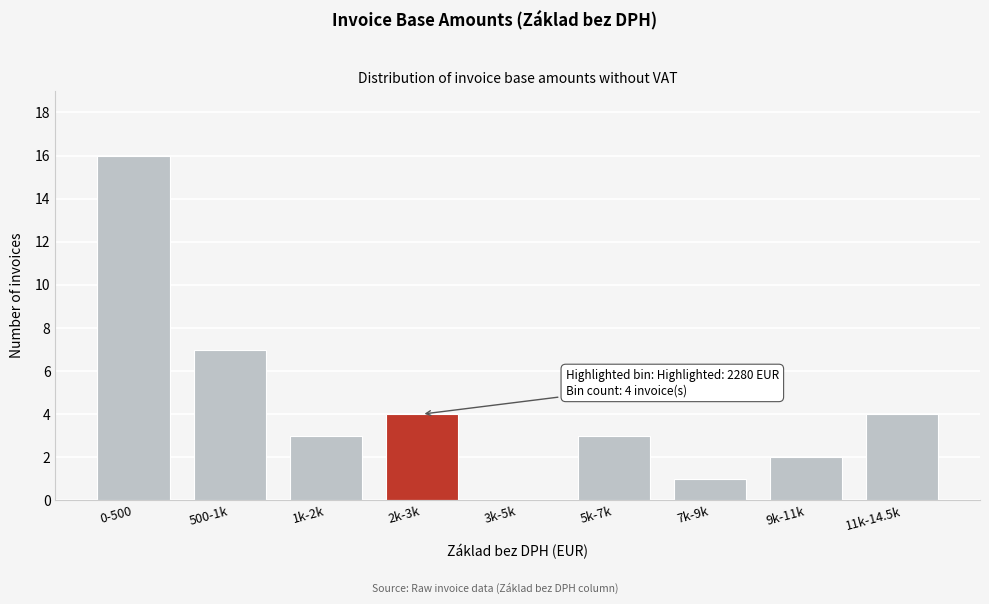

Reading right to left, what are all the values shown in this chart?

11k-14.5k=4	9k-11k=2	7k-9k=1	5k-7k=3	3k-5k=0	2k-3k=4	1k-2k=3	500-1k=7	0-500=16